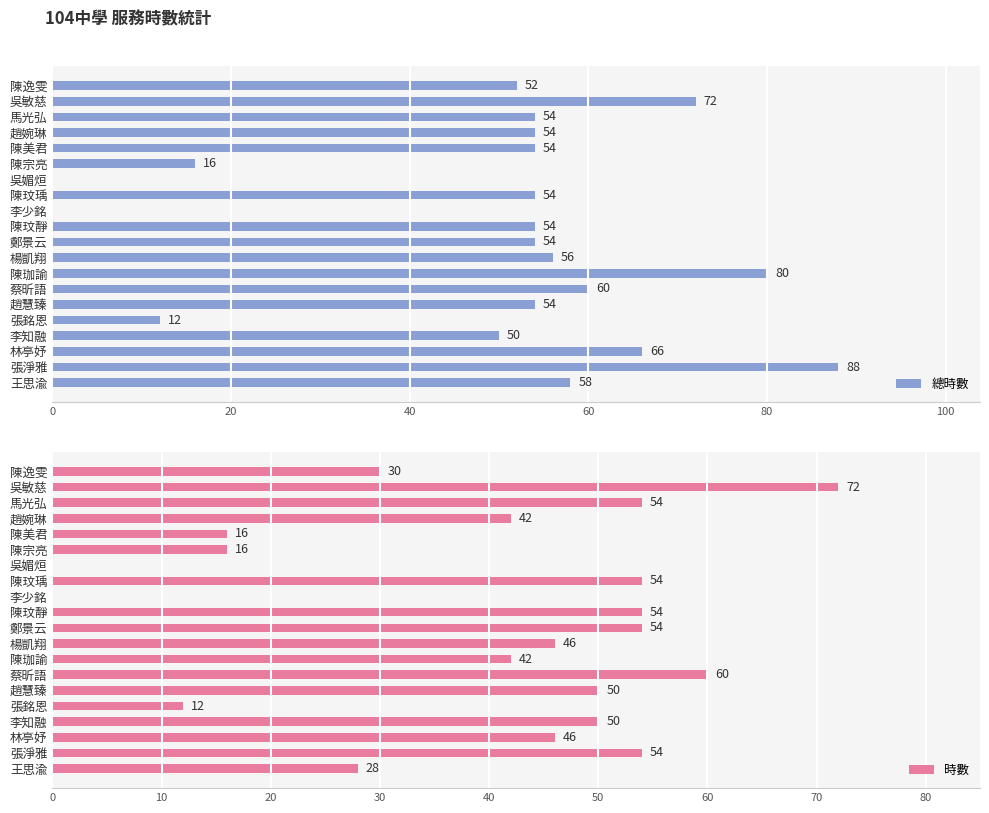

What is the greatest value displayed?

88